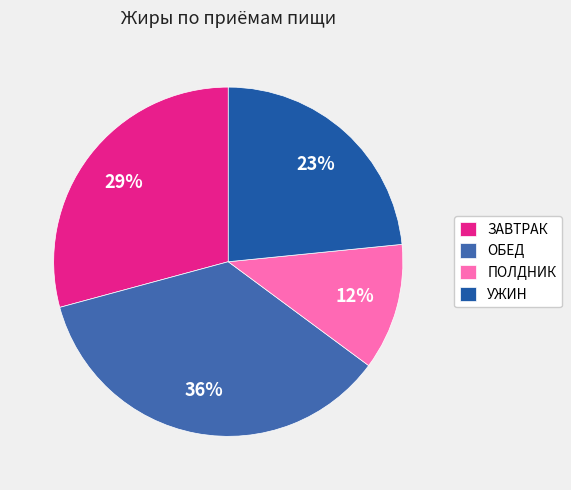

To the nearest percent, what is the average slice percentage?

25%